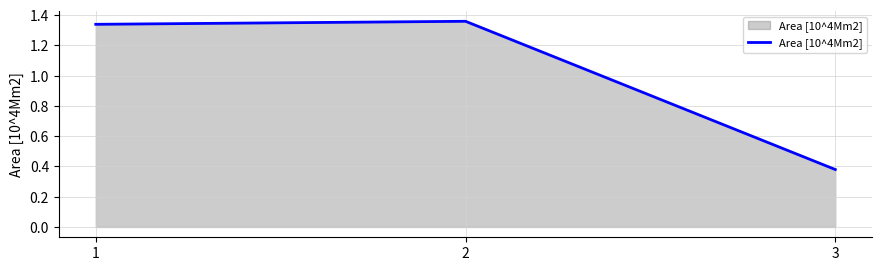

Where does the data first go above 1?

1